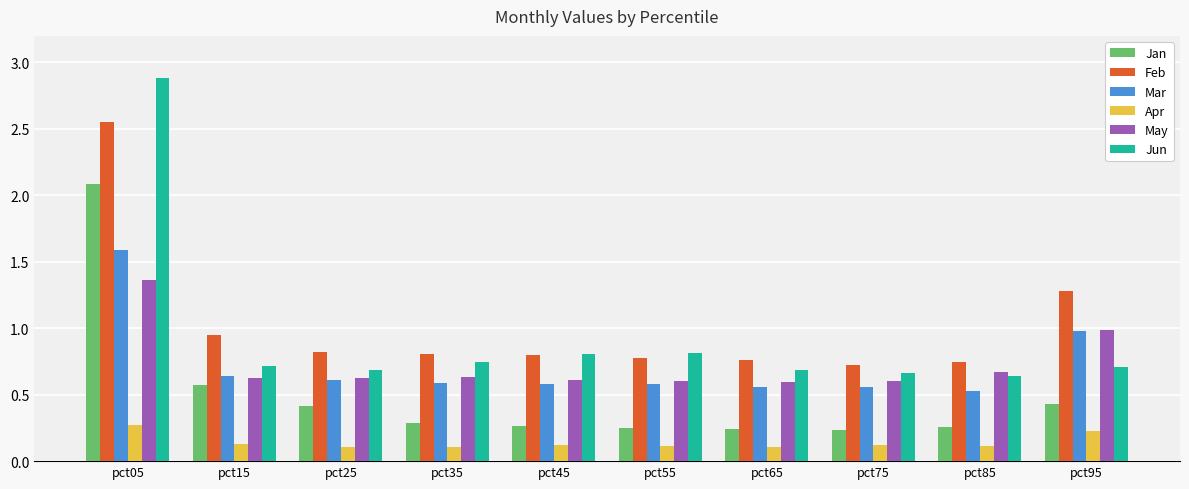

What is the maximum value shown in the chart?

2.9